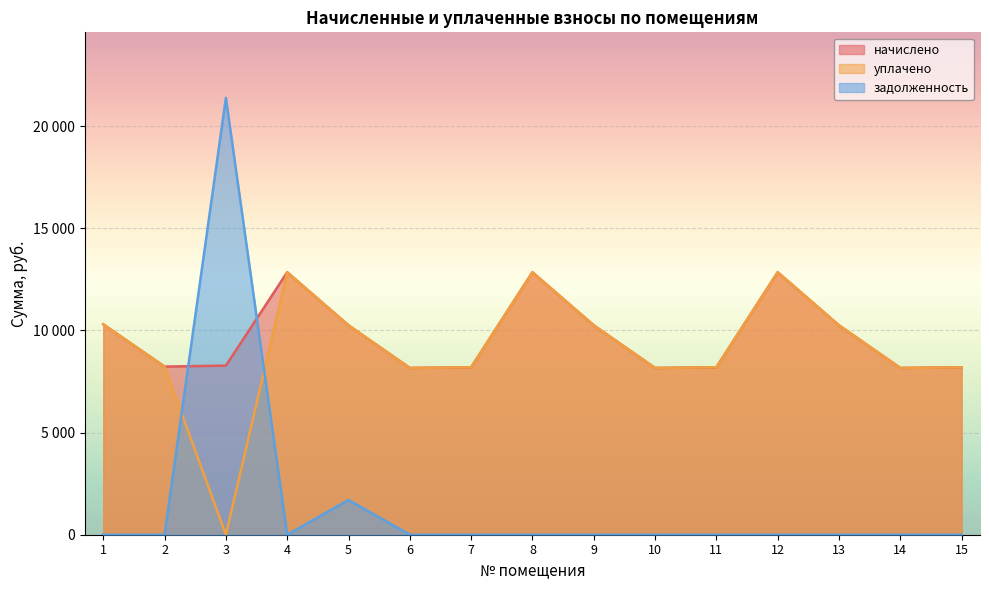

List the series in order of their peak value, highest first.

задолженность, начислено, уплачено